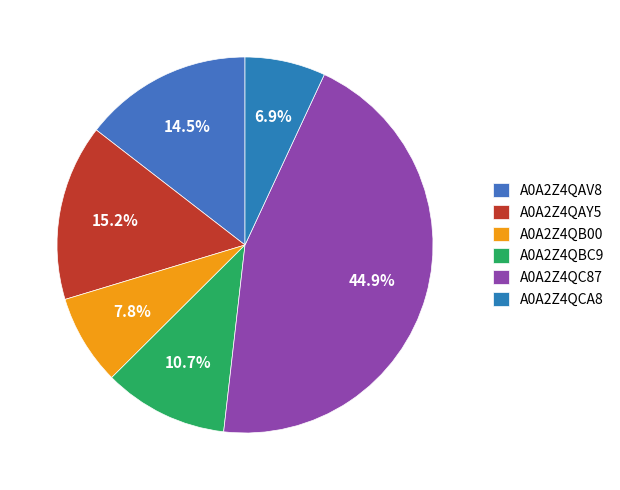

How many segments does this pie chart have?

6